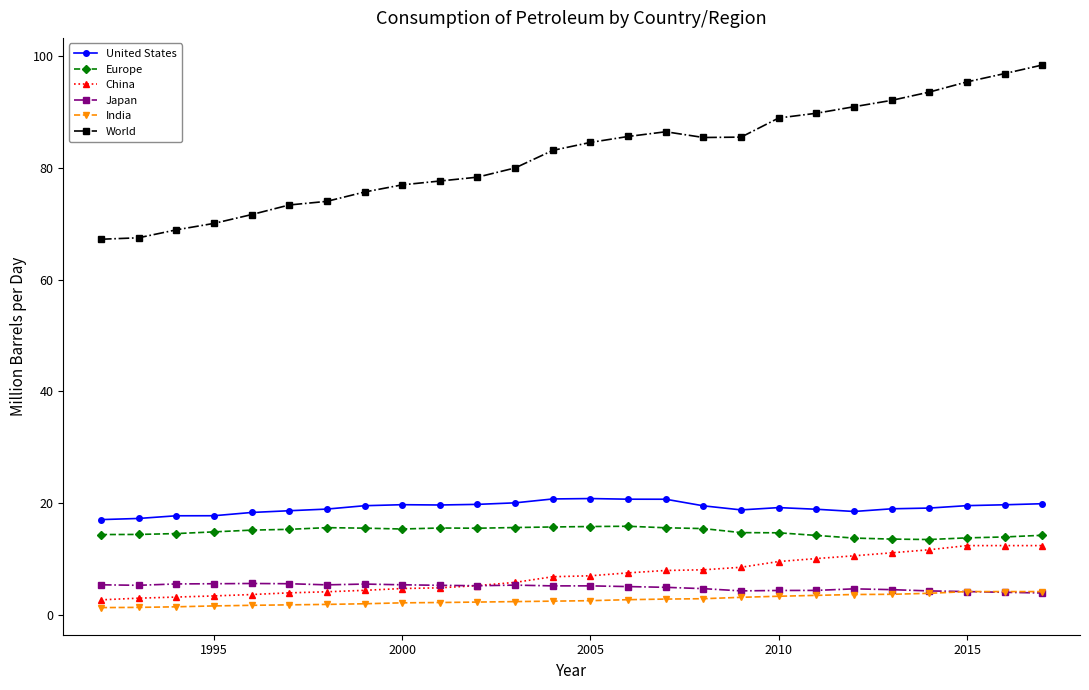

What is the highest value of the Europe series?

15.8